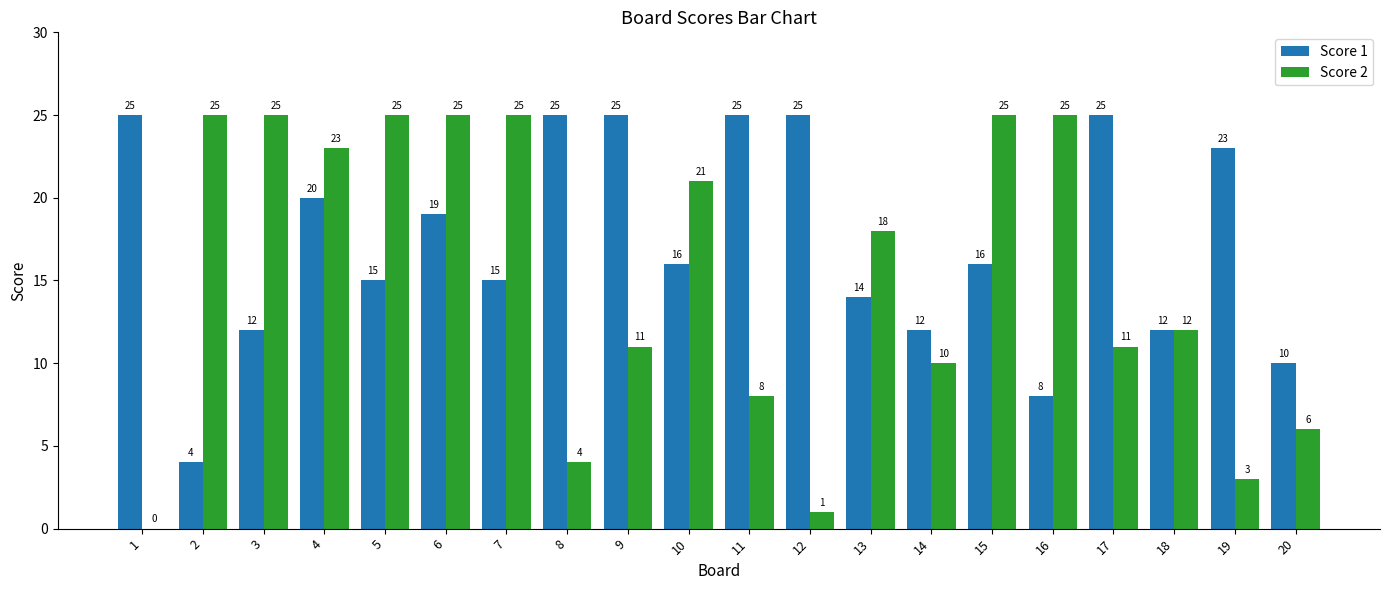

Which series has the widest spread of values?

Score 2